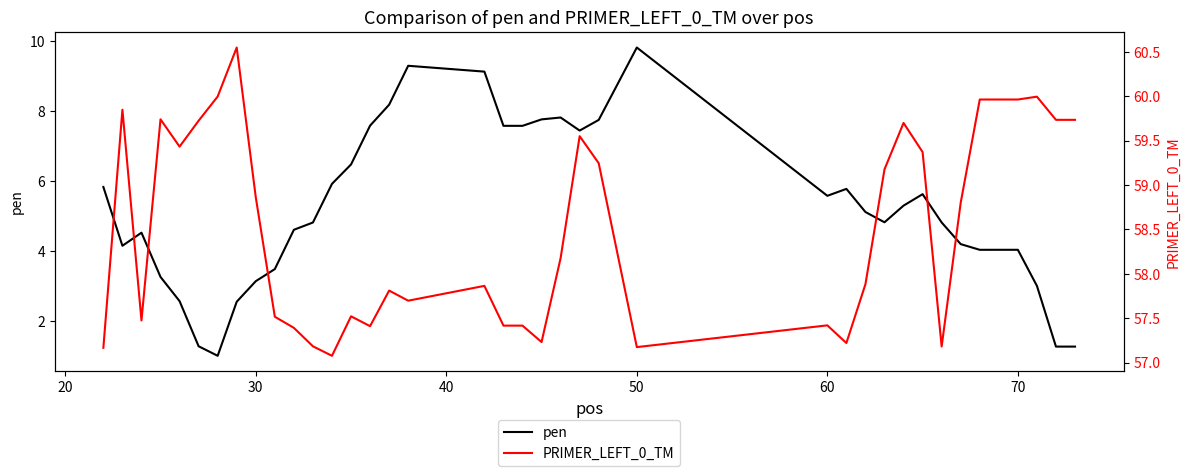

What is the maximum value for pen?

9.8